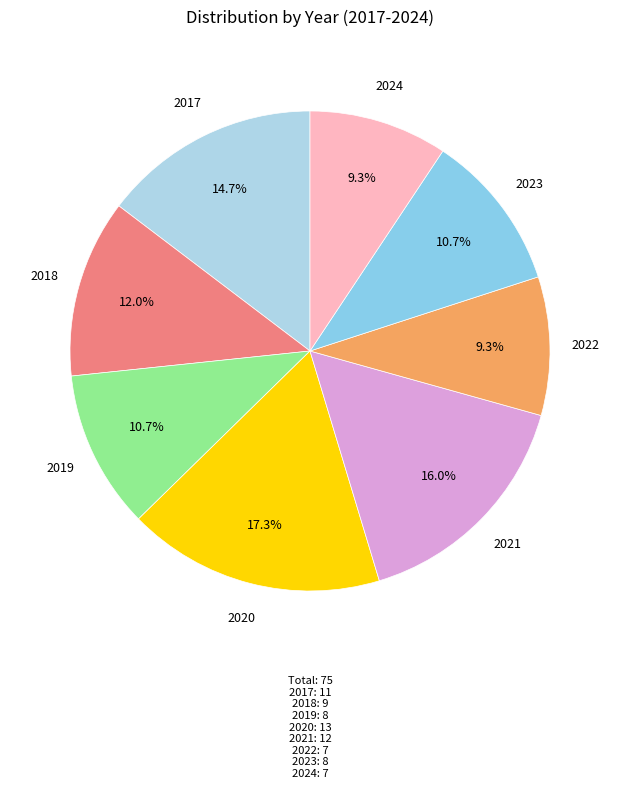

Approximately how many times larger is the value at 2018 compared to 2019?

1.1